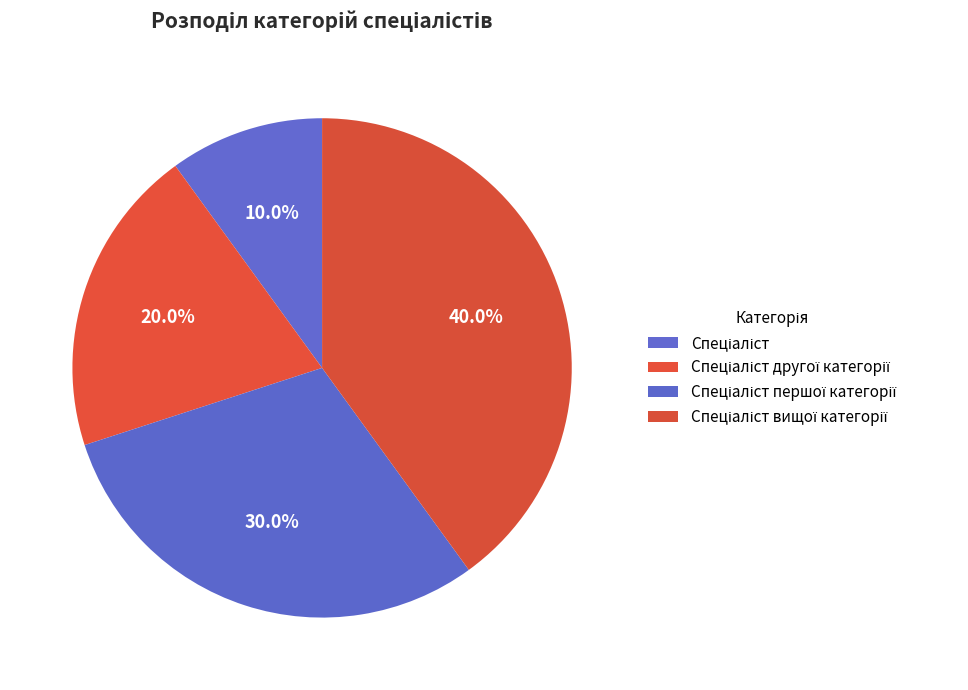

How many slices are in this pie chart?

4